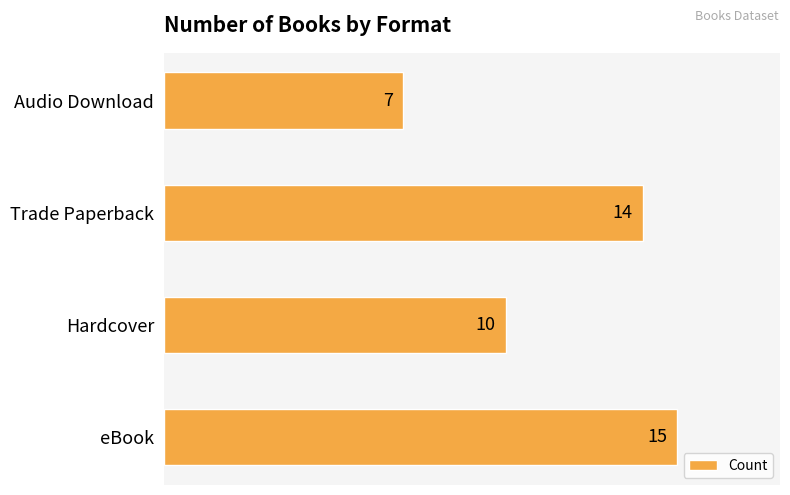

Reading bottom to top, transcribe all the data shown in this chart.

eBook=15	Hardcover=10	Trade Paperback=14	Audio Download=7